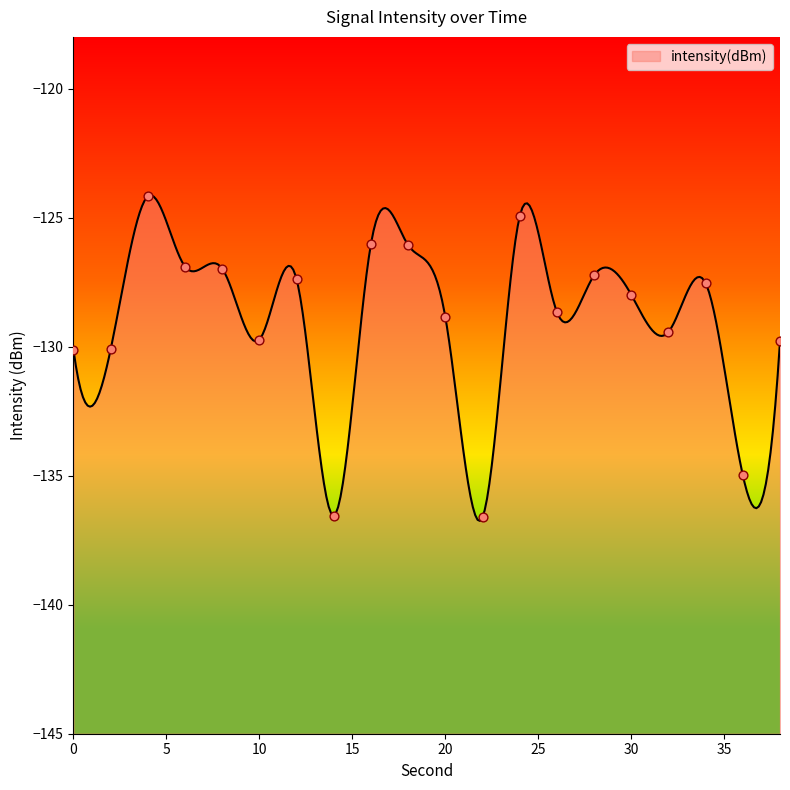

What is the change in value from 4 to 32?

-5.3